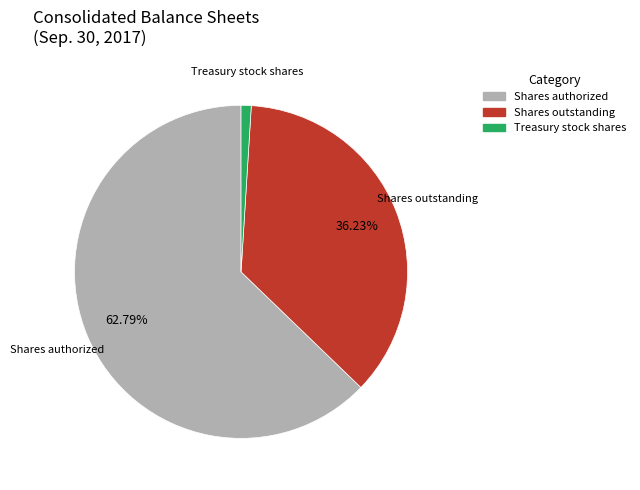

To the nearest percent, what is the difference between the largest and smallest slice percentages?

62%